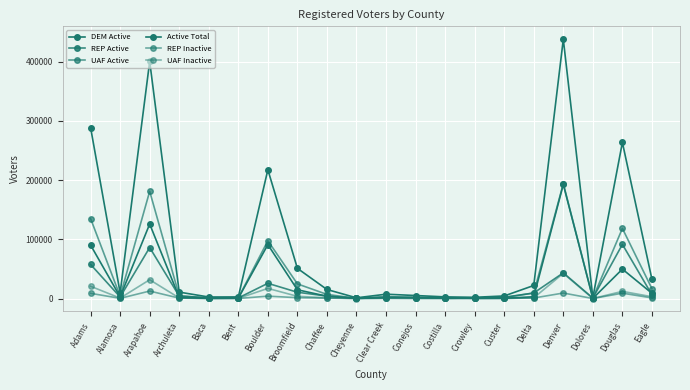

What is the difference between the REP Active values at Broomfield and Denver?

32743